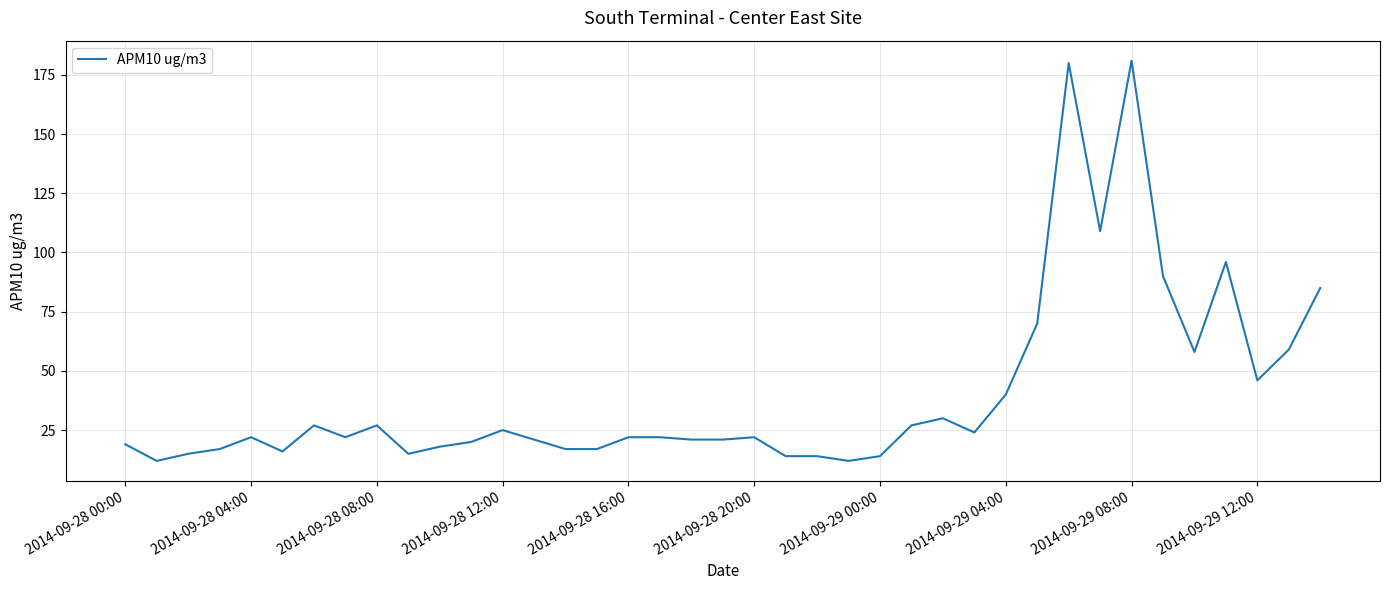

Reading left to right, transcribe all the data shown in this chart.

19	12	15	17	22	16	27	22	27	15	18	20	25	21	17	17	22	22	21	21	22	14	14	12	14	27	30	24	40	70	180	109	181	90	58	96	46	59	85